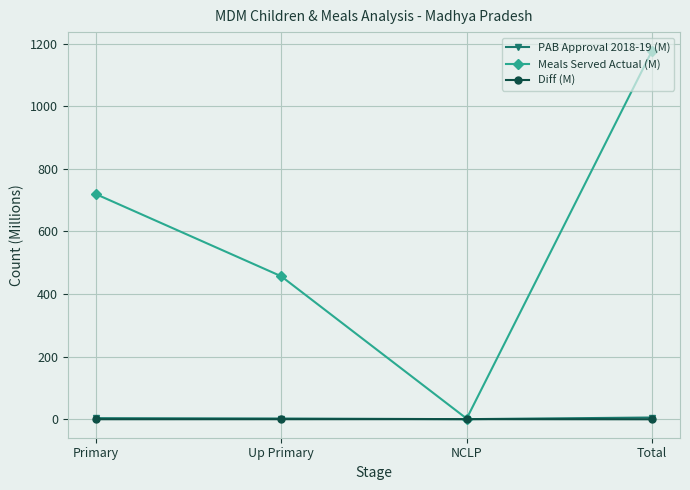

How many data points in PAB Approval 2018-19 (M) are less than 3?

2